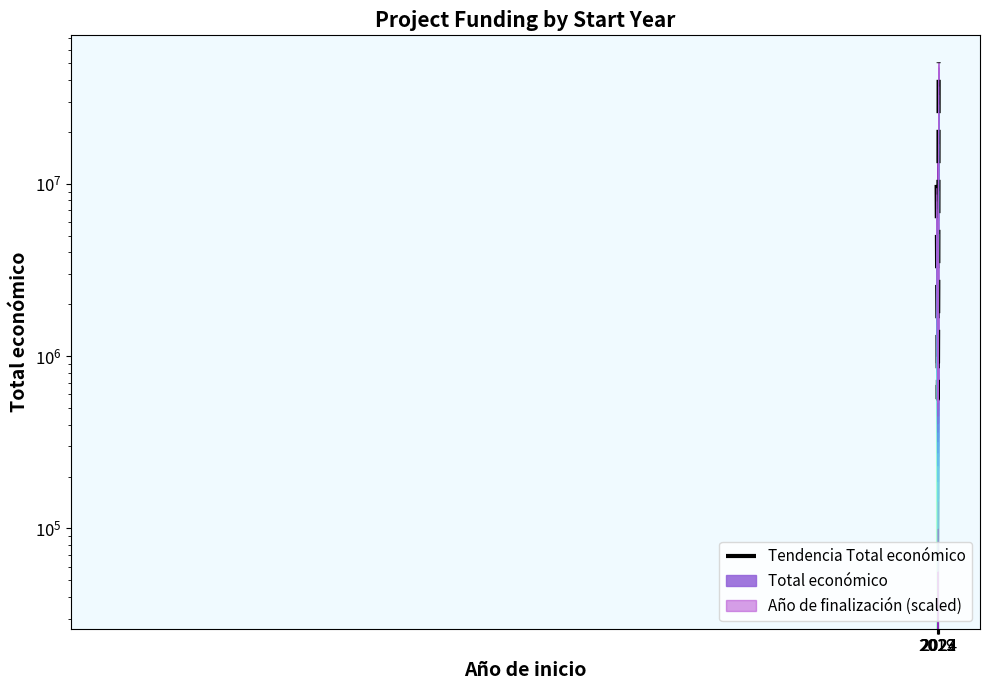

Between 2024 and 2022, which is larger?

2024